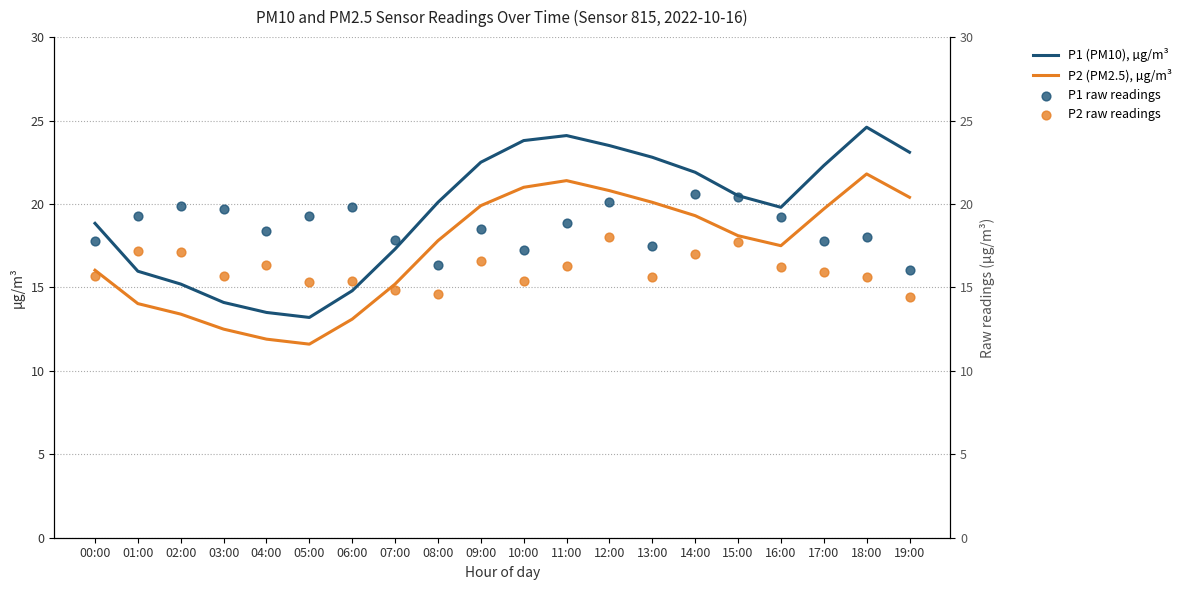

Is the value of P2 (PM2.5), µg/m³ at 14:00 greater than the value of P1 raw readings at 16:00?

Yes